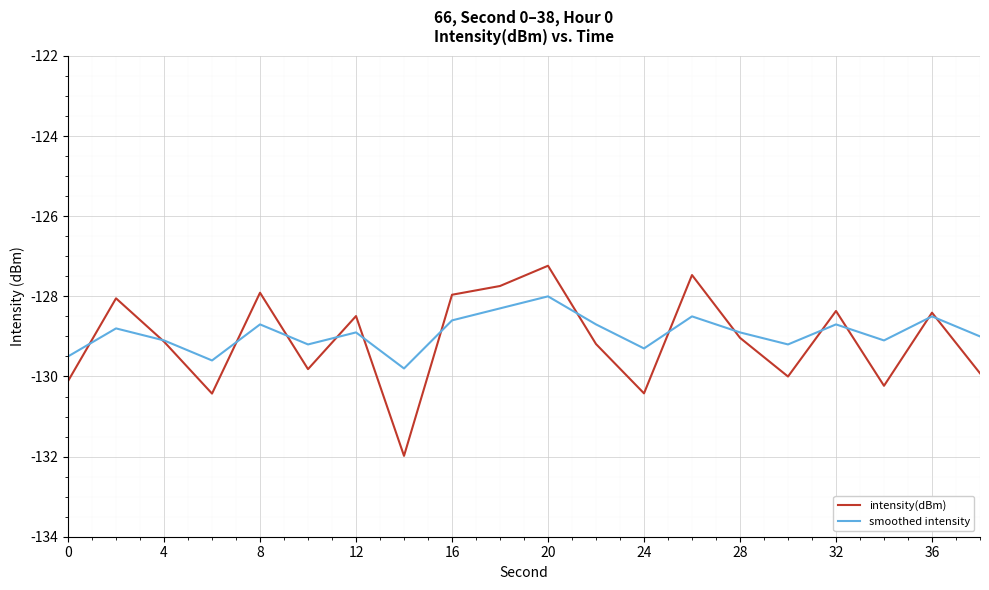

Which series has the largest total across all categories?

smoothed intensity